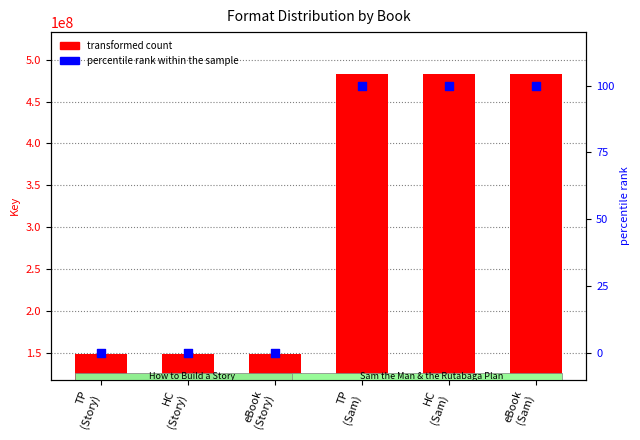

Which series contains the highest Y value?

Key (transformed count)